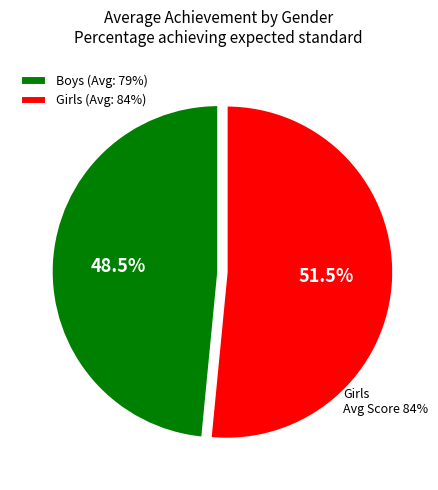

To the nearest percent, what portion does Girls represent?

52%